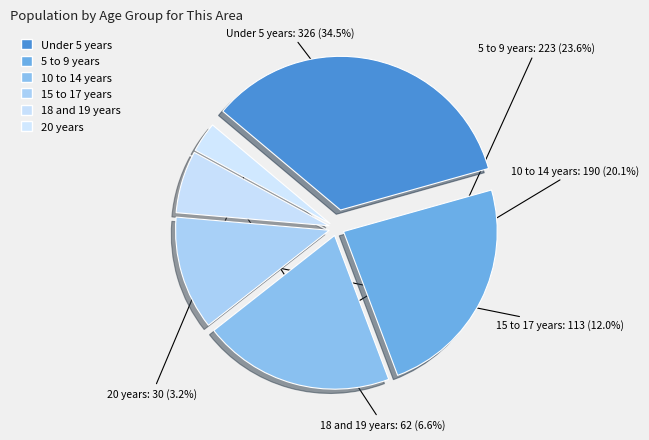

How many segments does this pie chart have?

6